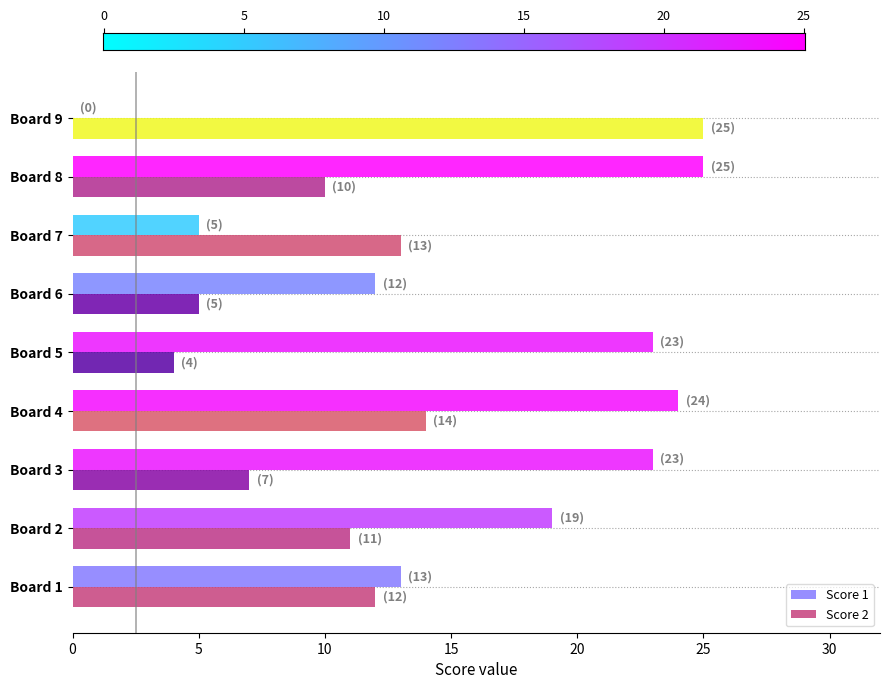

What is the maximum value shown in the chart?

25